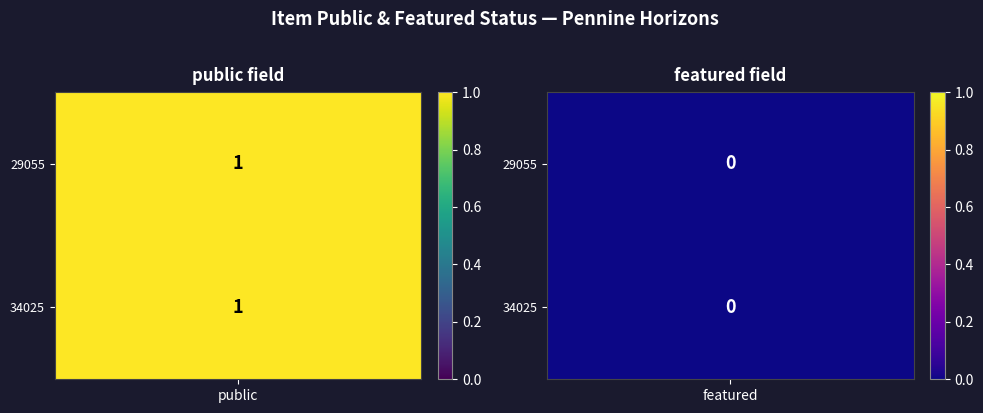

Reading left to right, list all the values displayed in this chart.

29055: 1	0
34025: 1	0